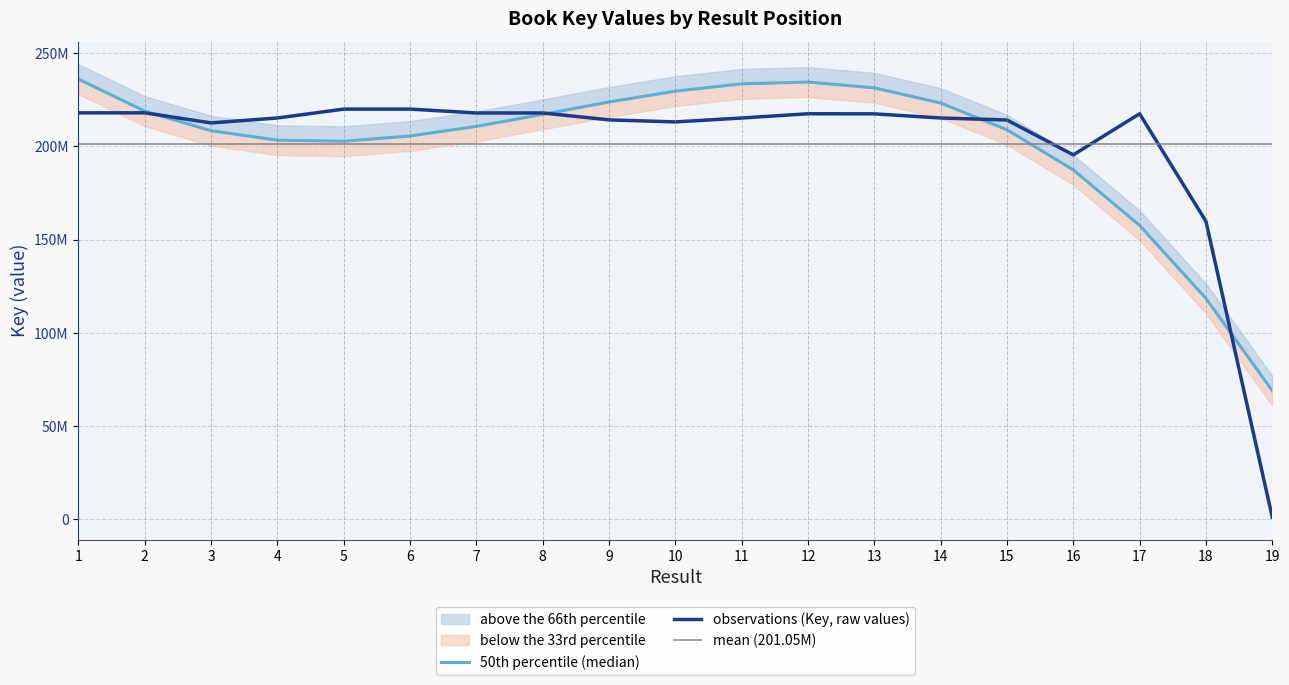

Reading left to right, list all the values displayed in this chart.

1=217956721	2=217955425	3=212553488	4=215198147	5=219950242	6=219949171	7=217888890	8=217888940	9=214184041	10=213080285	11=215188088	12=217456390	13=217411475	14=215191524	15=214115160	16=195429107	17=217456479	18=159829587	19=1257726